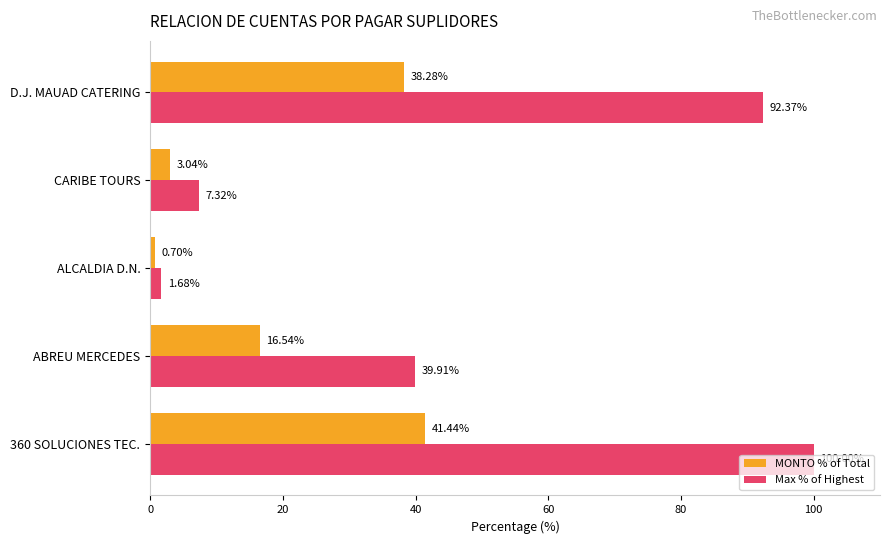

Which series has the widest spread of values?

Max % of Highest